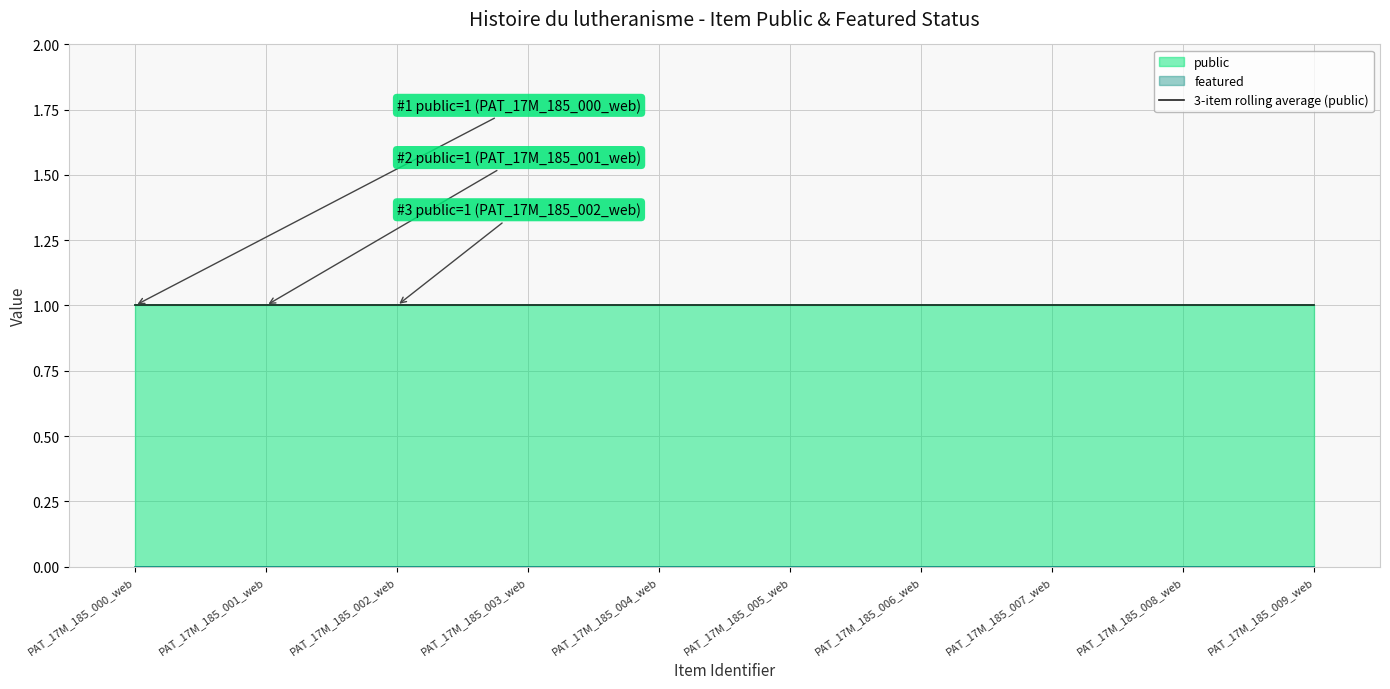

What are all the series names shown in the legend?

public, featured